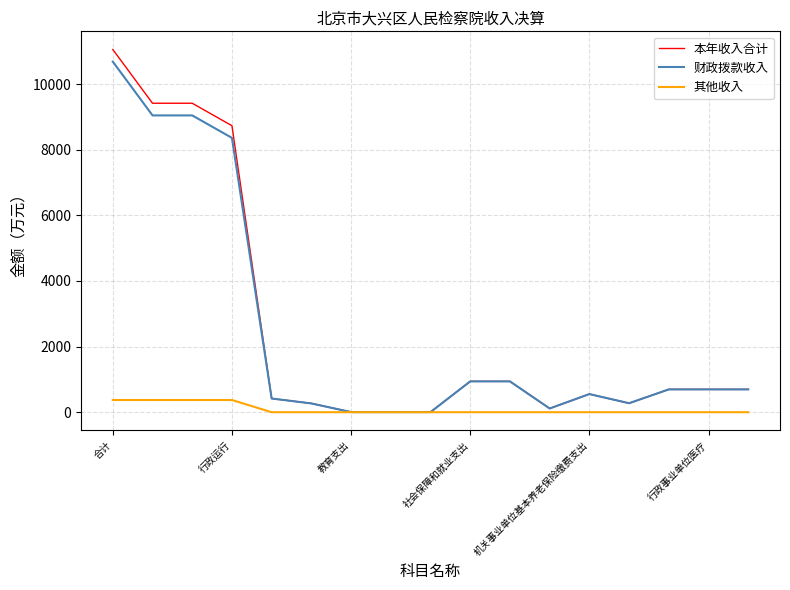

Which series has the widest spread of values?

本年收入合计